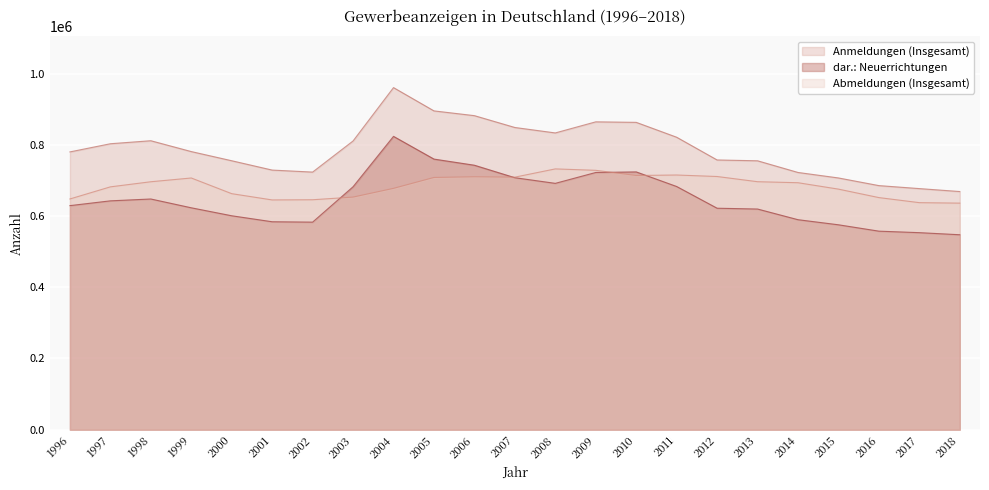

Reading right to left, list all the values displayed in this chart.

Anmeldungen (Insgesamt): 2018=668724	2017=676977	2016=685373	2015=706876	2014=722285	2013=755048	2012=757371	2011=821207	2010=862986	2009=864415	2008=833281	2007=848561	2006=881791	2005=895144	2004=960533	2003=810706	2002=723333	2001=728978	2000=755172	1999=780935	1998=811377	1997=802935	1996=780013
dar.: Neuerrichtungen: 2018=547407	2017=553270	2016=557501	2015=575374	2014=589660	2013=619616	2012=621883	2011=682858	2010=723871	2009=722241	2008=691712	2007=707569	2006=742610	2005=759843	2004=823629	2003=682202	2002=582828	2001=583896	2000=600695	1999=623084	1998=647794	1997=642596	1996=629172
Abmeldungen (Insgesamt): 2018=636159	2017=637515	2016=651739	2015=675511	2014=693485	2013=696335	2012=710932	2011=715136	2010=713812	2009=728318	2008=732275	2007=709130	2006=710181	2005=708253	2004=677646	2003=653123	2002=645690	2001=645161	2000=662743	1999=706763	1998=696214	1997=681864	1996=647889